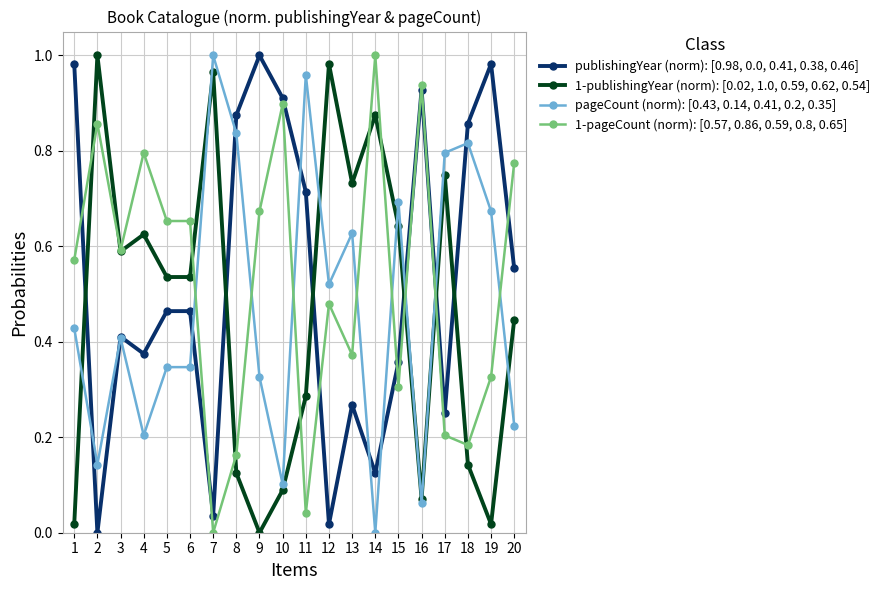

What is the total value across all series at 2?

2.0